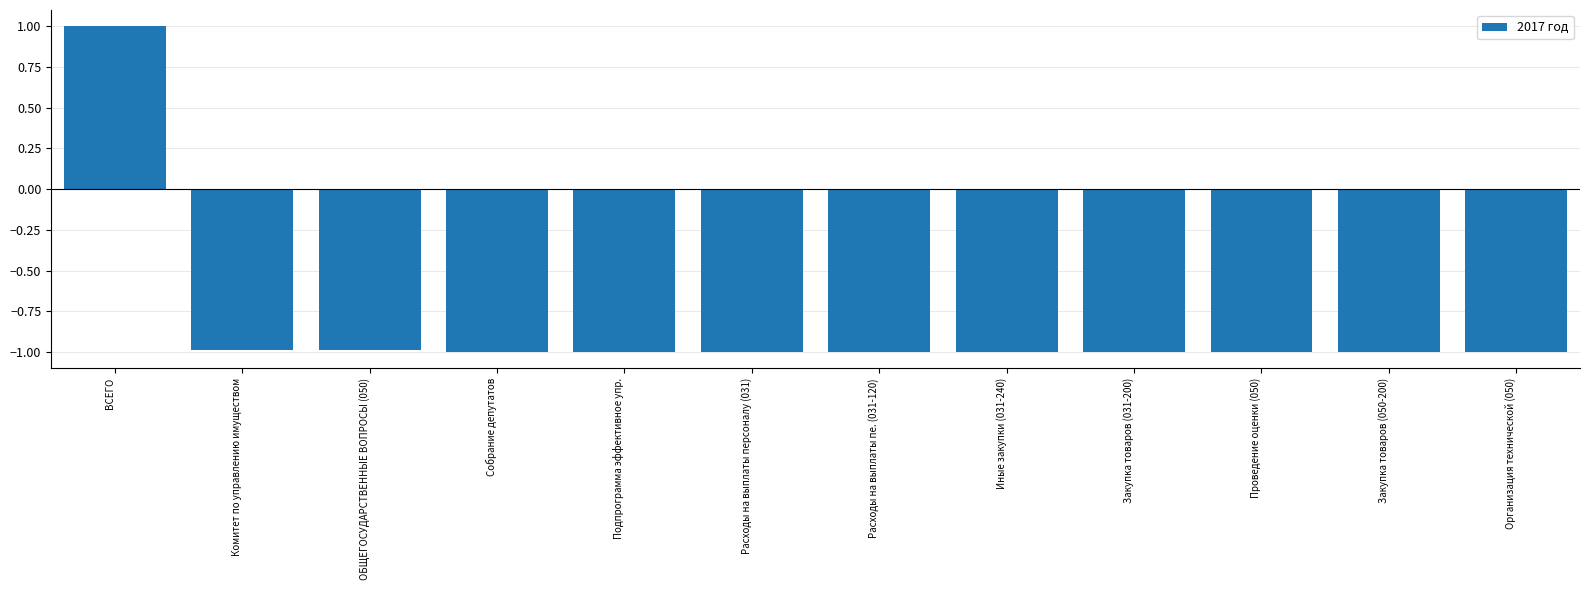

How many bars are there in total?

12